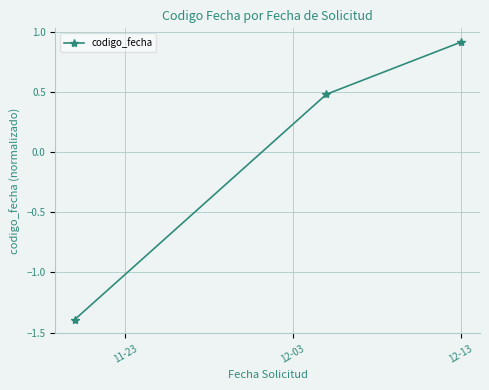

What is the difference between the maximum and second lowest values?

0.4